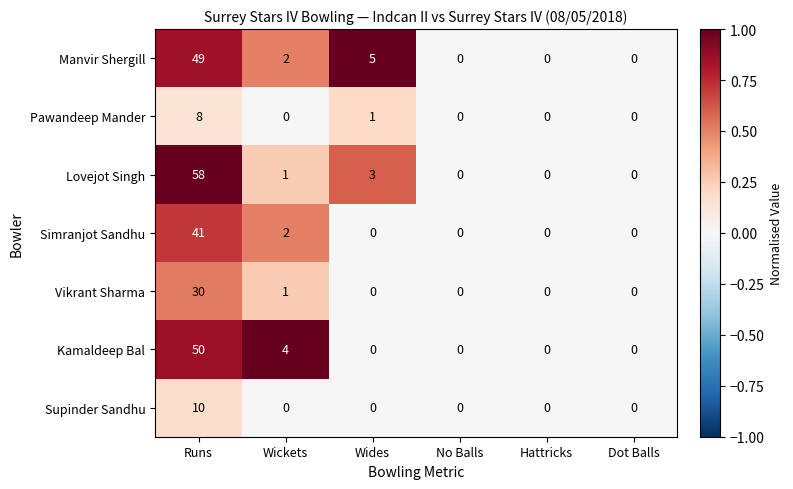

True or false: Manvir Shergill has a value of 0 at Dot Balls.

True